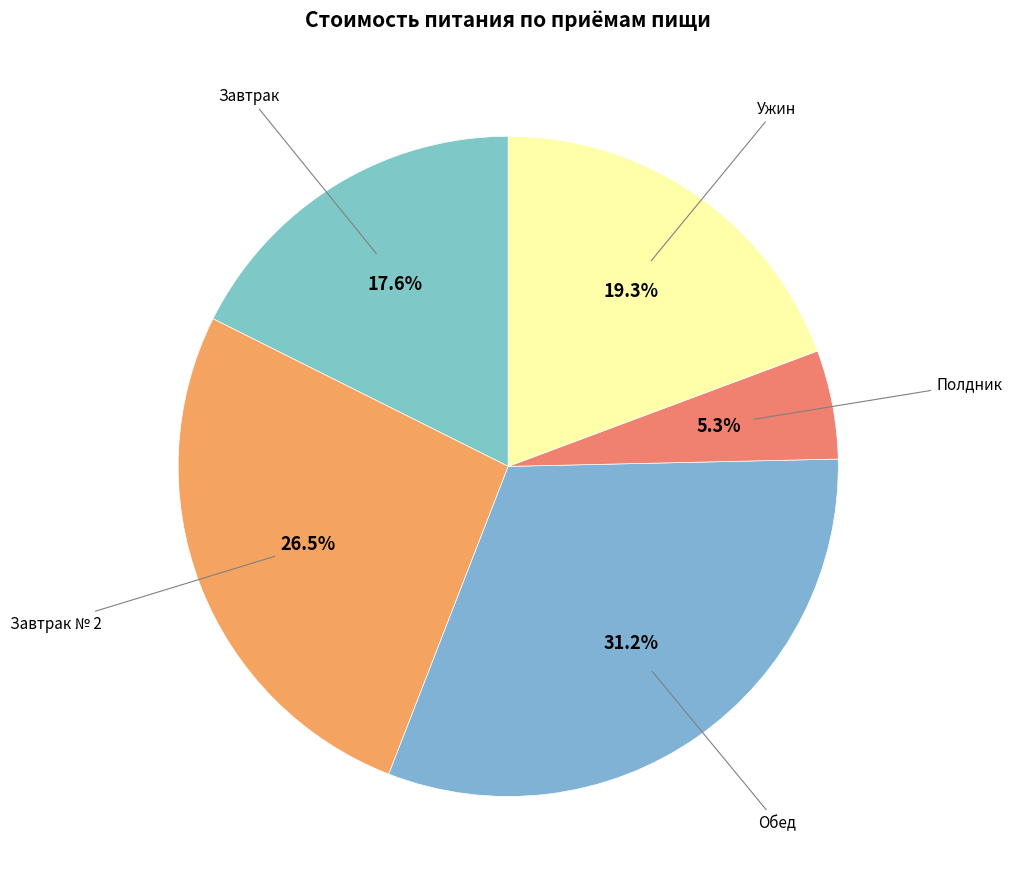

Does Завтрак № 2 account for over 50% of the chart?

No